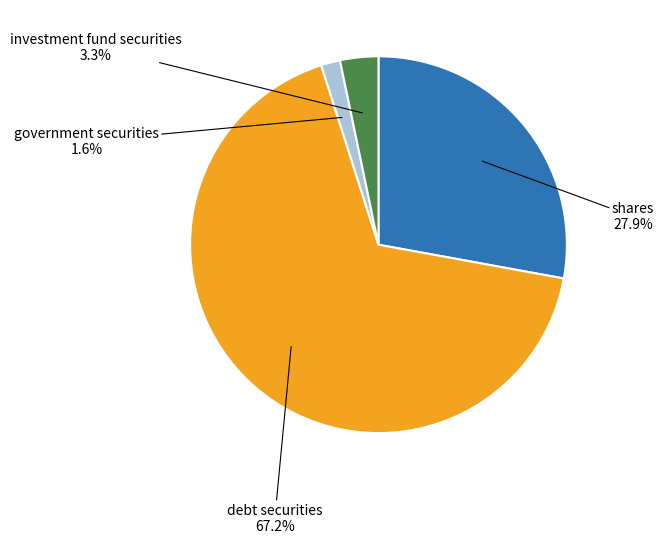

Does any single category account for the majority?

Yes